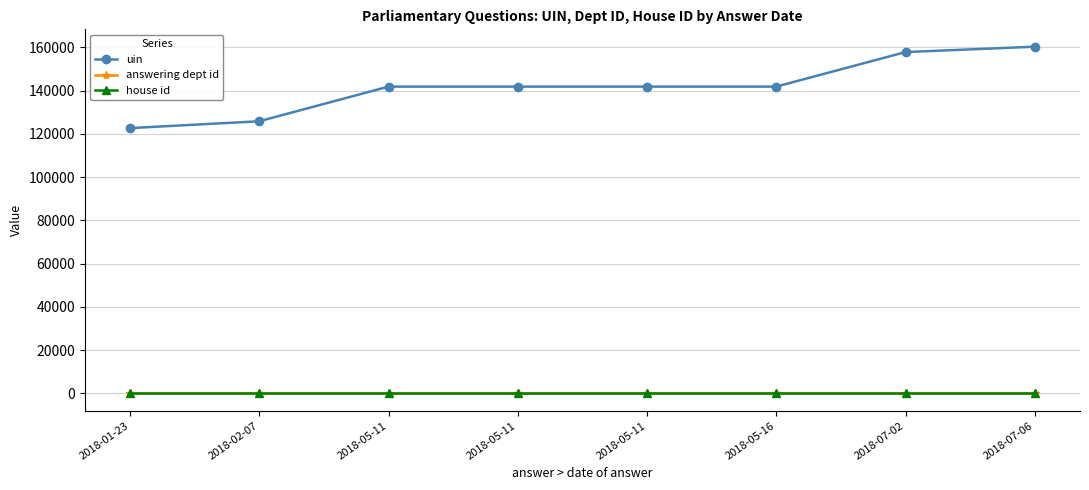

What is the approximate value of uin at 2018-05-11, to the nearest 10?

141870